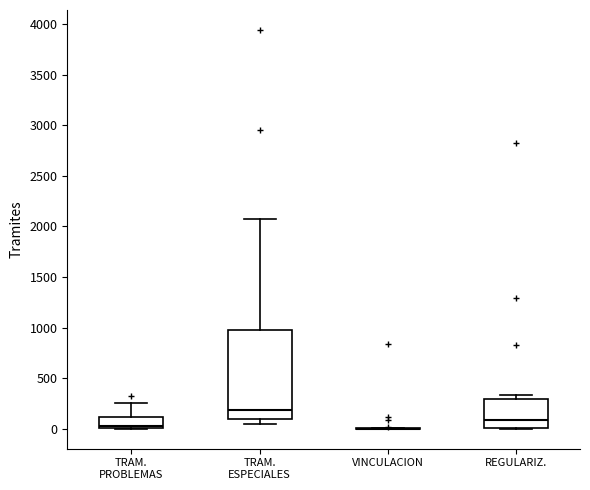

Reading left to right, read every box against the y-axis: the position of its median line, the range the box covers, and the ends of its whiskers. The values are not printed on the chart, so give them approximately, as read against the axis.

TRAM. PROBLEMAS: median 50, box 0 to 100, whiskers 0 to 250
TRAM. ESPECIALES: median 200, box 100 to 1000, whiskers 50 to 2100
VINCULACION: box collapsed to a line at 0, whiskers 0 to 0
REGULARIZ.: median 100, box 0 to 300, whiskers 0 to 350